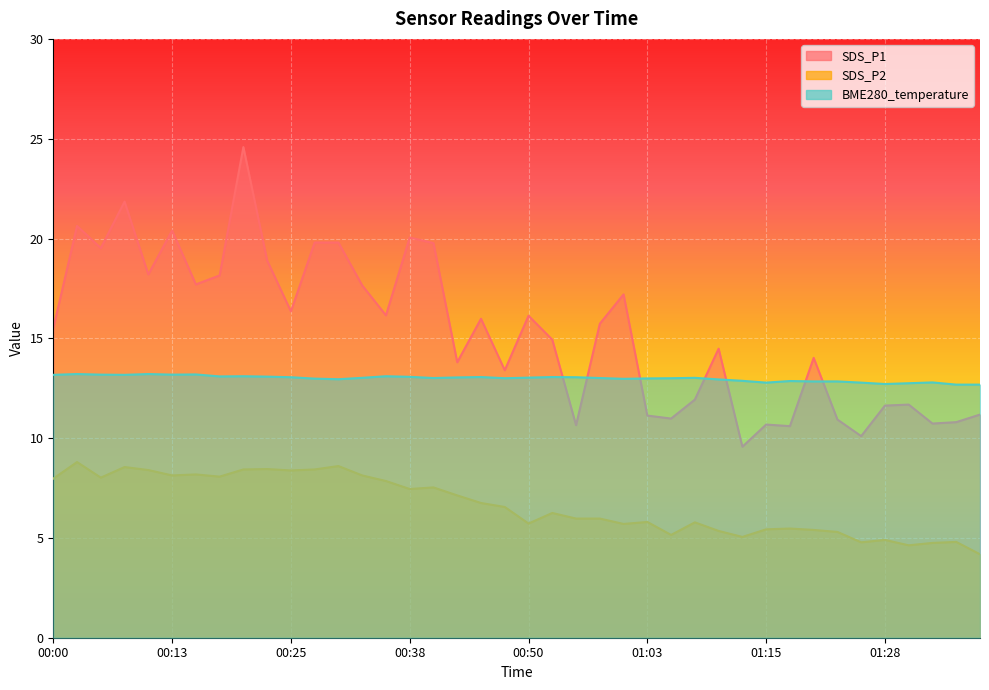

Rank the categories by BME280_temperature value from lowest to highest.

01:35, 01:38, 01:28, 01:30, 01:15, 01:25, 01:33, 01:20, 01:23, 01:18, 01:13, 01:10, 00:30, 01:00, 00:28, 01:03, 00:48, 01:05, 00:40, 00:58, 00:33, 01:08, 00:50, 00:43, 00:25, 00:55, 00:45, 00:53, 00:38, 00:23, 00:18, 00:20, 00:35, 00:00, 00:08, 00:05, 00:13, 00:15, 00:03, 00:10